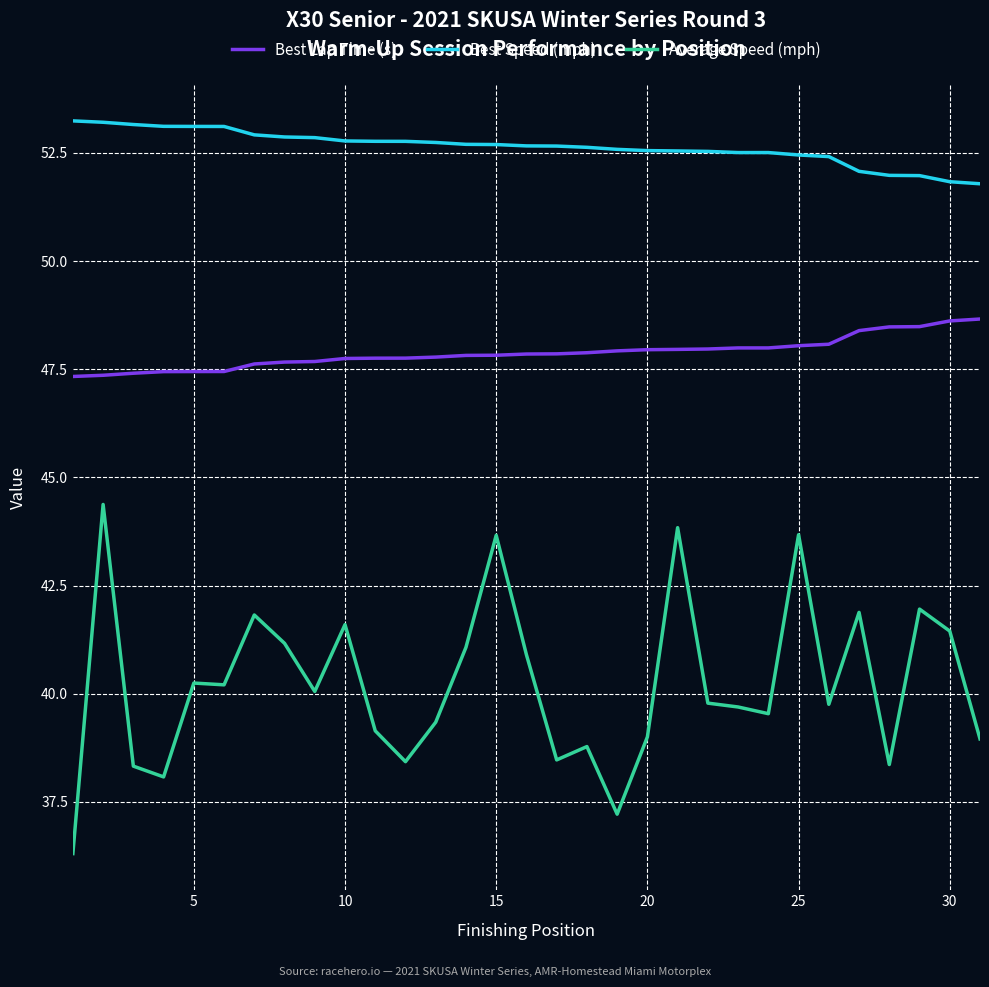

What is the difference between the maximum and minimum values in the Average Speed (mph) series?

8.1